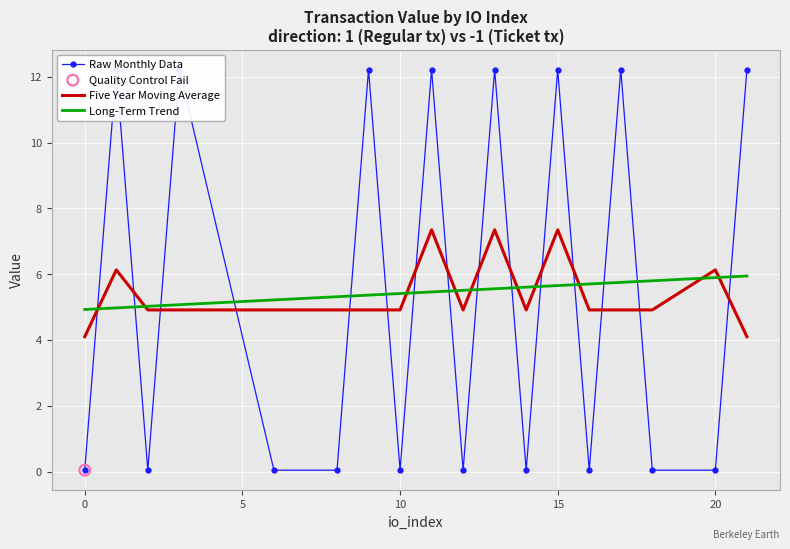

What is the highest value of the Long-Term Trend series?

5.9